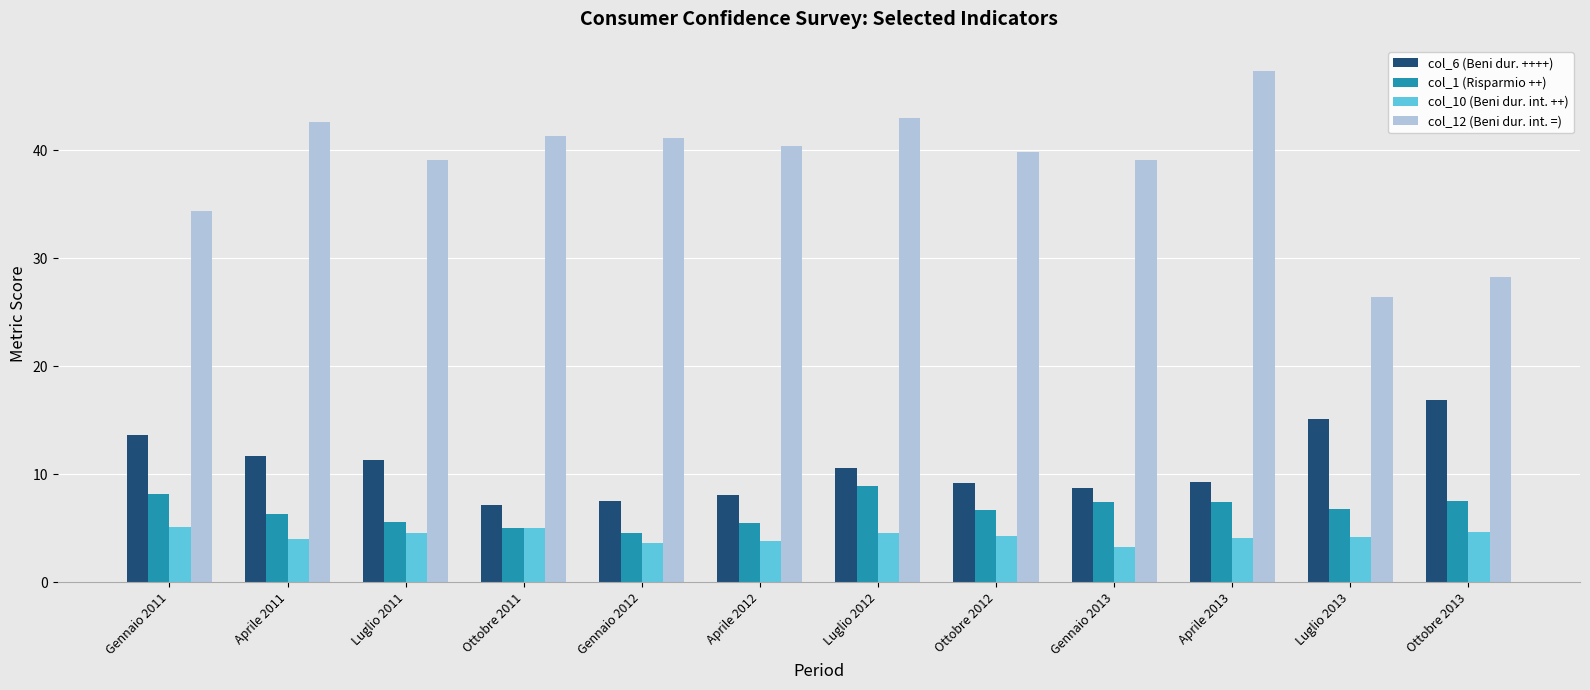

The col_10 (Beni dur. int. ++) series shows 3.6 at Gennaio 2012. True or false?

True